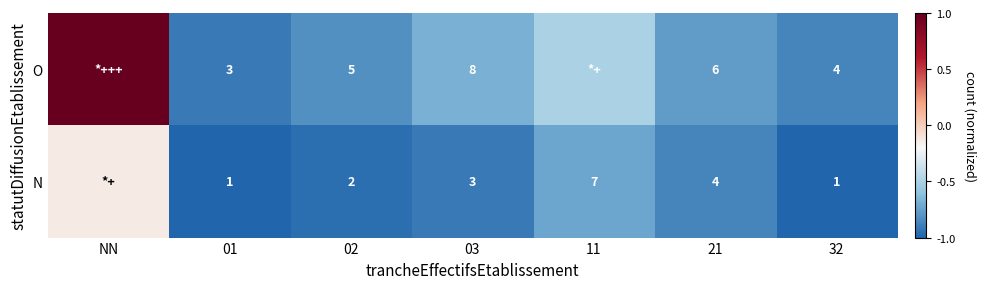

Is the value of O at 21 greater than the value of N at 03?

Yes